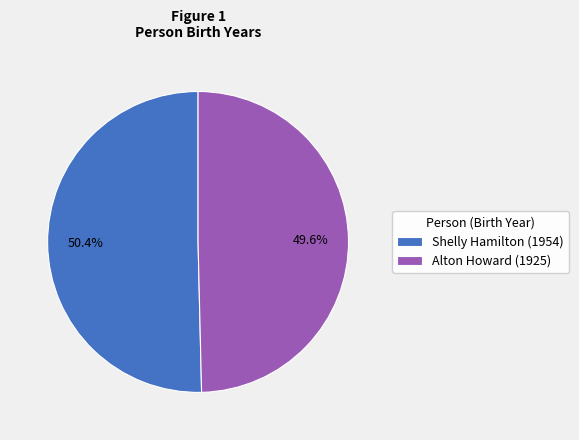

Is there a majority slice in this chart?

Yes